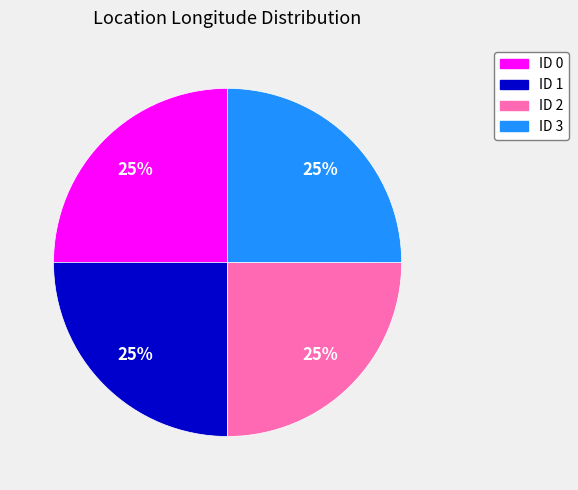

What percentage is the ID 0 slice, to the nearest percent?

25%